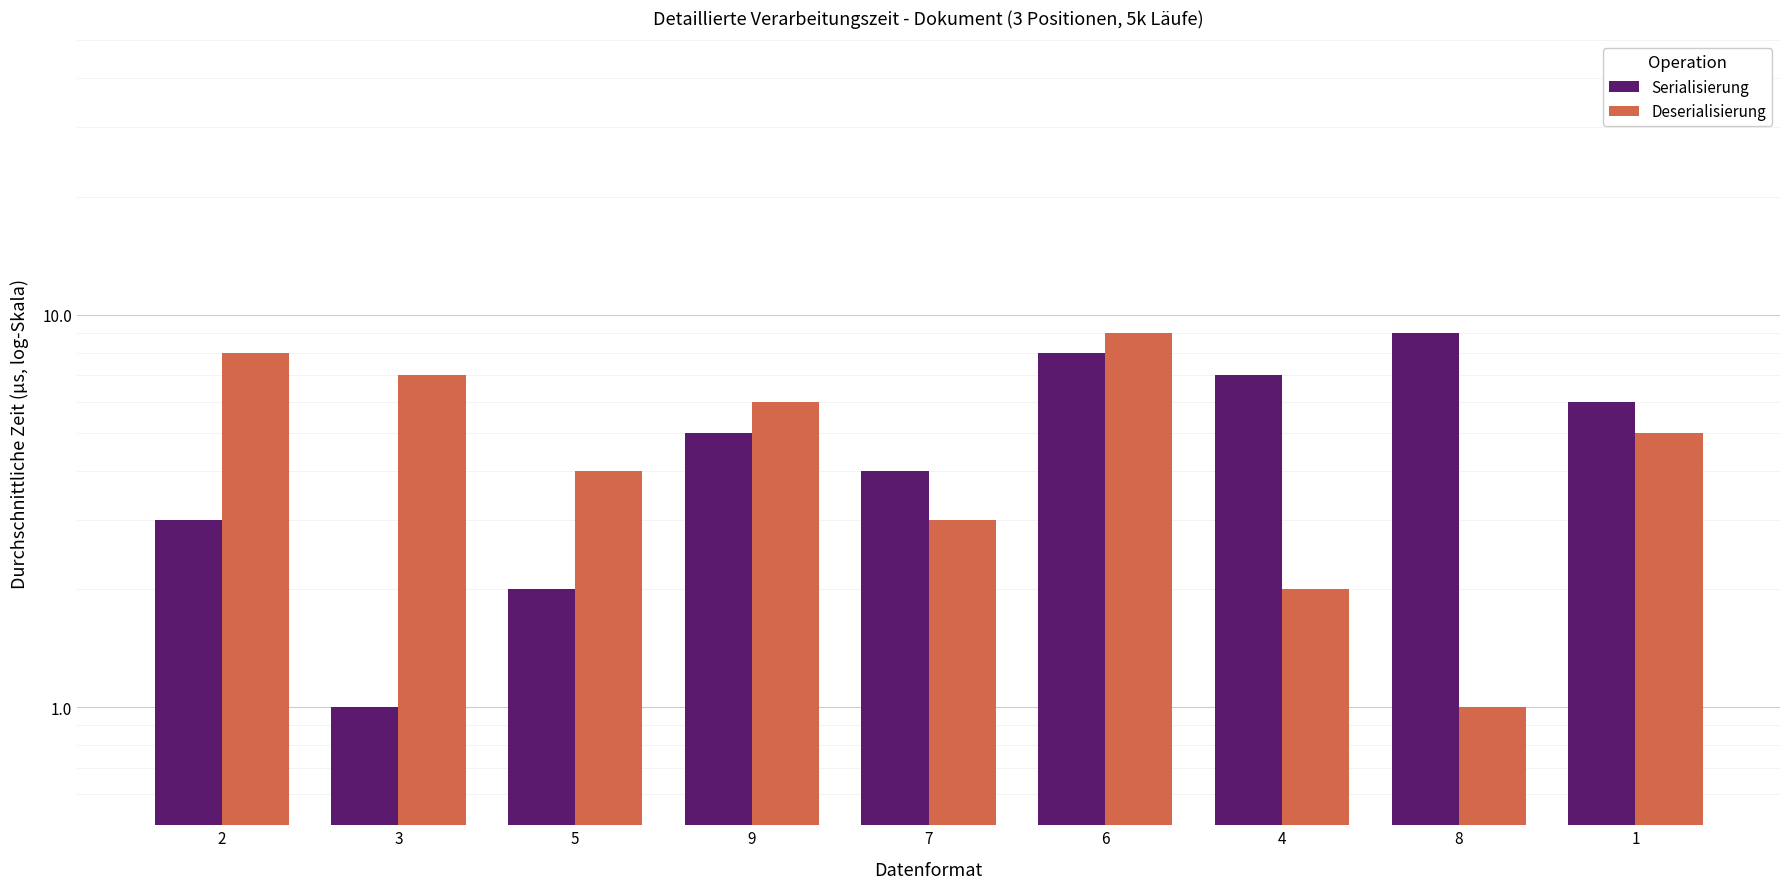

What is the difference between the highest and lowest values at 9?

1